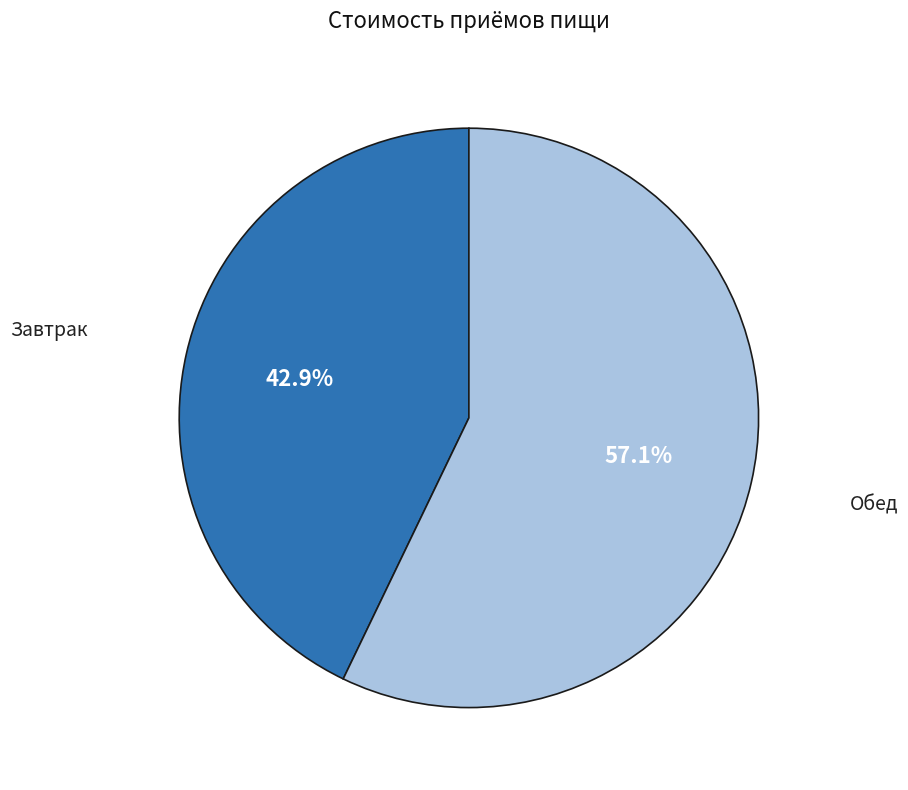

Do Завтрак and Обед together represent more than half of the pie?

Yes